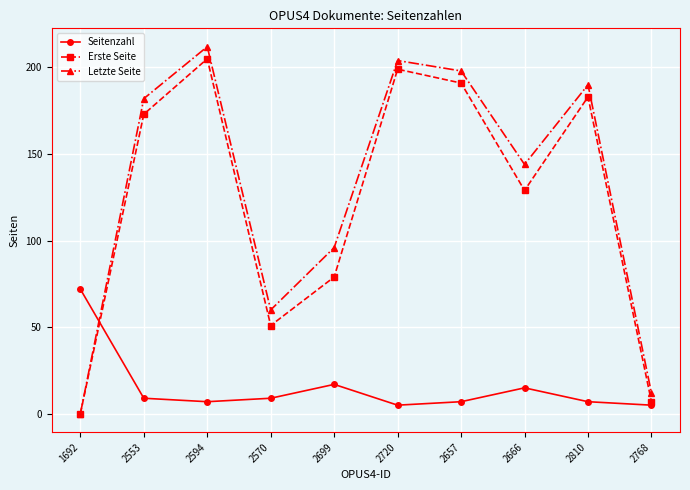

Which category has the highest value across all series?

2594